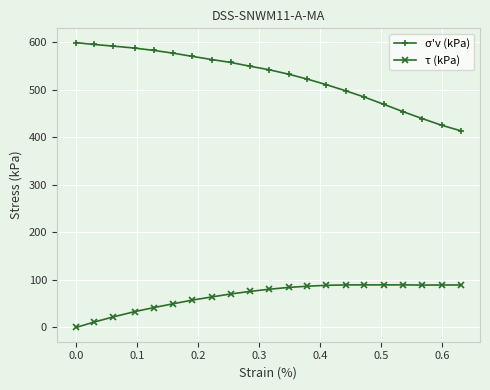

True or false: σ'v (kPa) and τ (kPa) cross at least once.

False